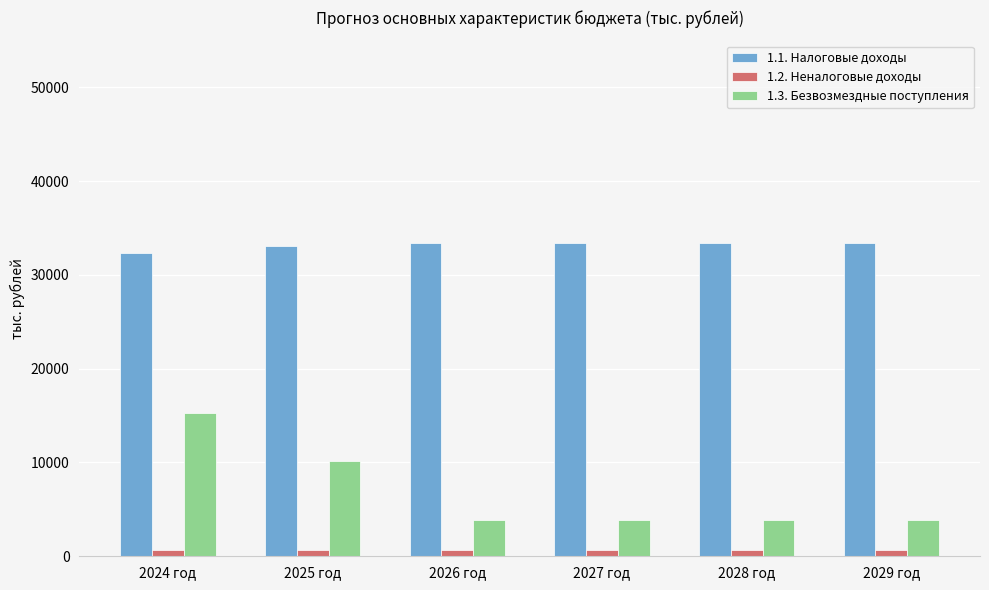

What is the average value of the 1.1. Налоговые доходы series?

33192.1